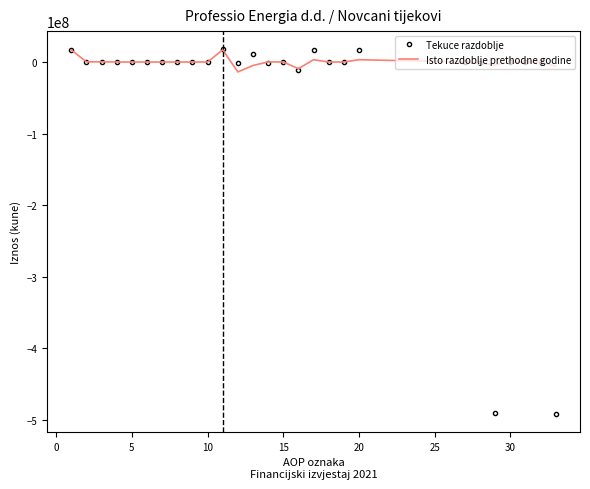

Which series has the largest total across all categories?

Isto razdoblje prethodne godine